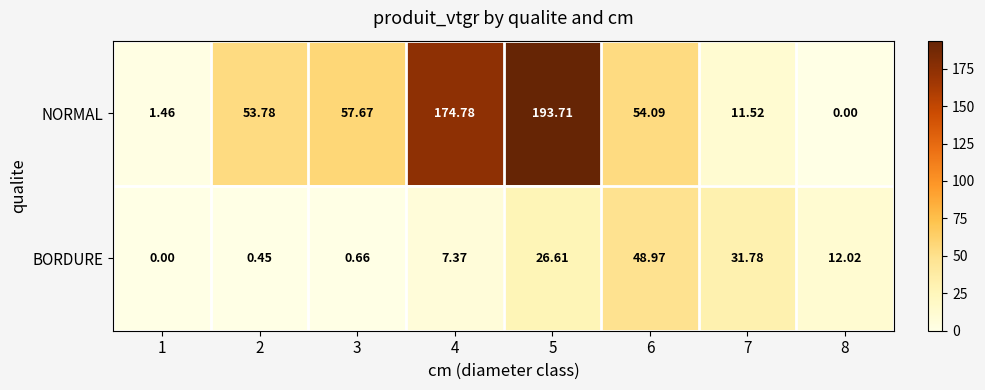

Rank the series by their maximum value, from highest to lowest.

NORMAL, BORDURE